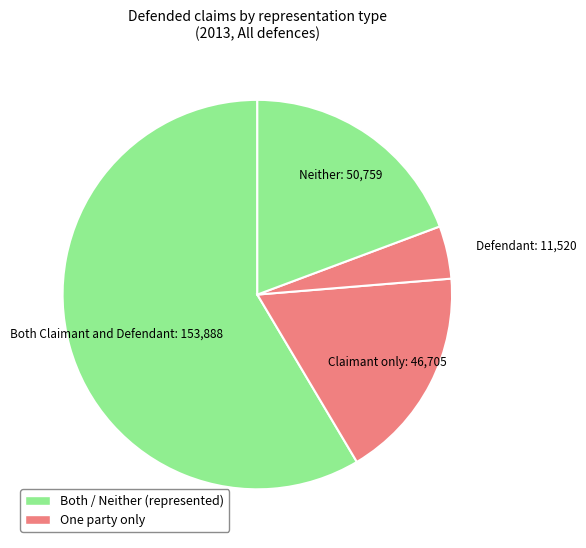

How many segments does this pie chart have?

4